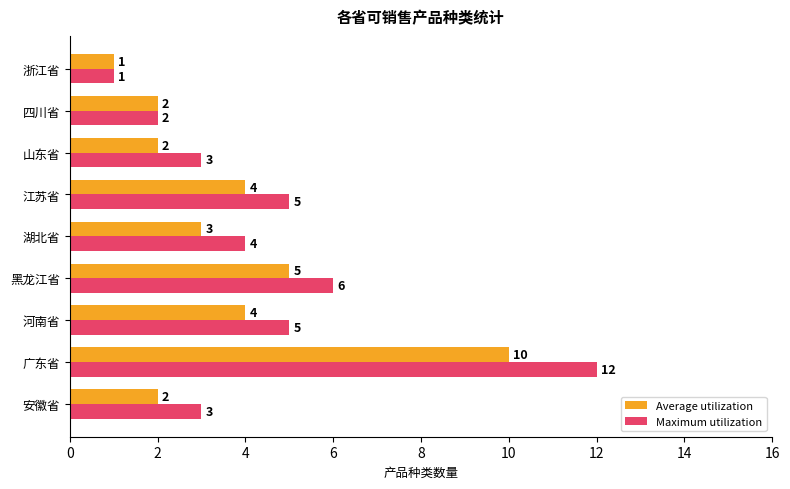

Rank the series by their average value, from highest to lowest.

Maximum utilization, Average utilization